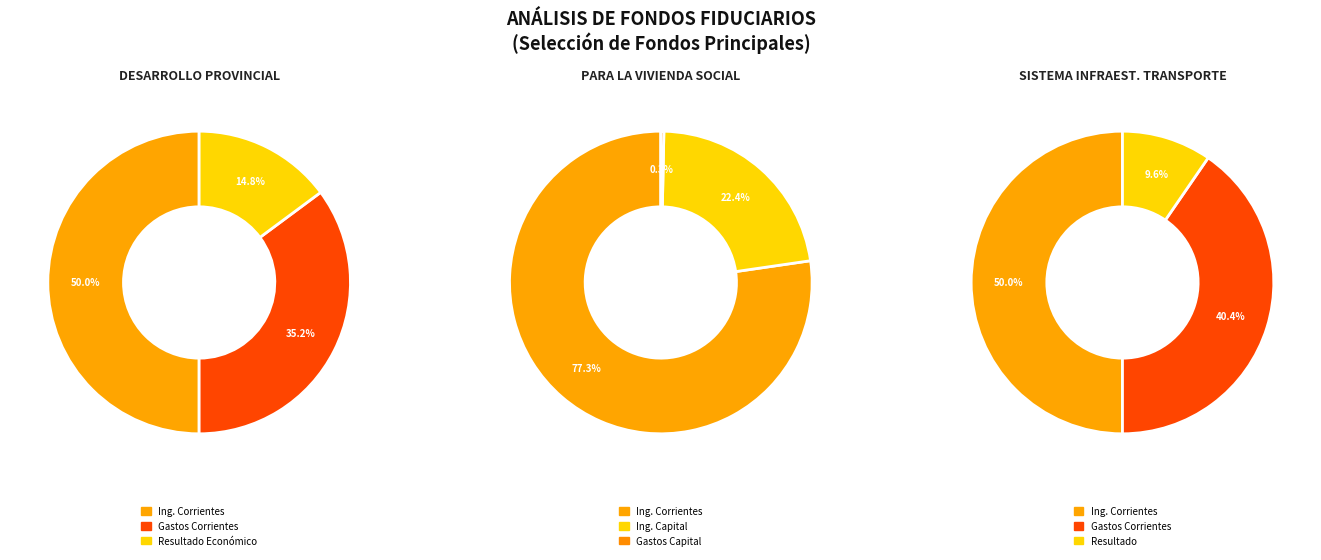

Does any single category account for the majority?

No